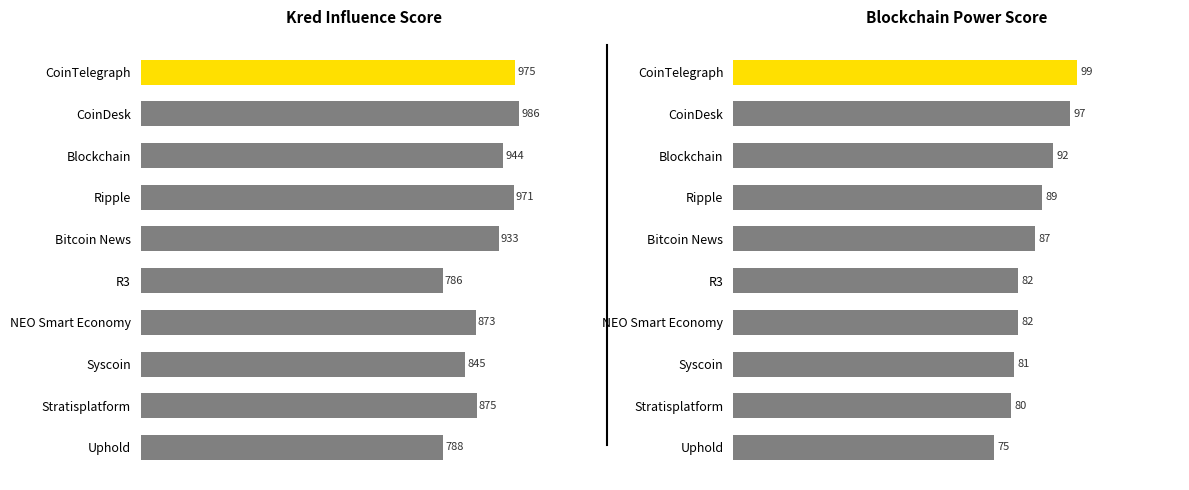

True or false: kred influence has a value of 1529 at 6.

False